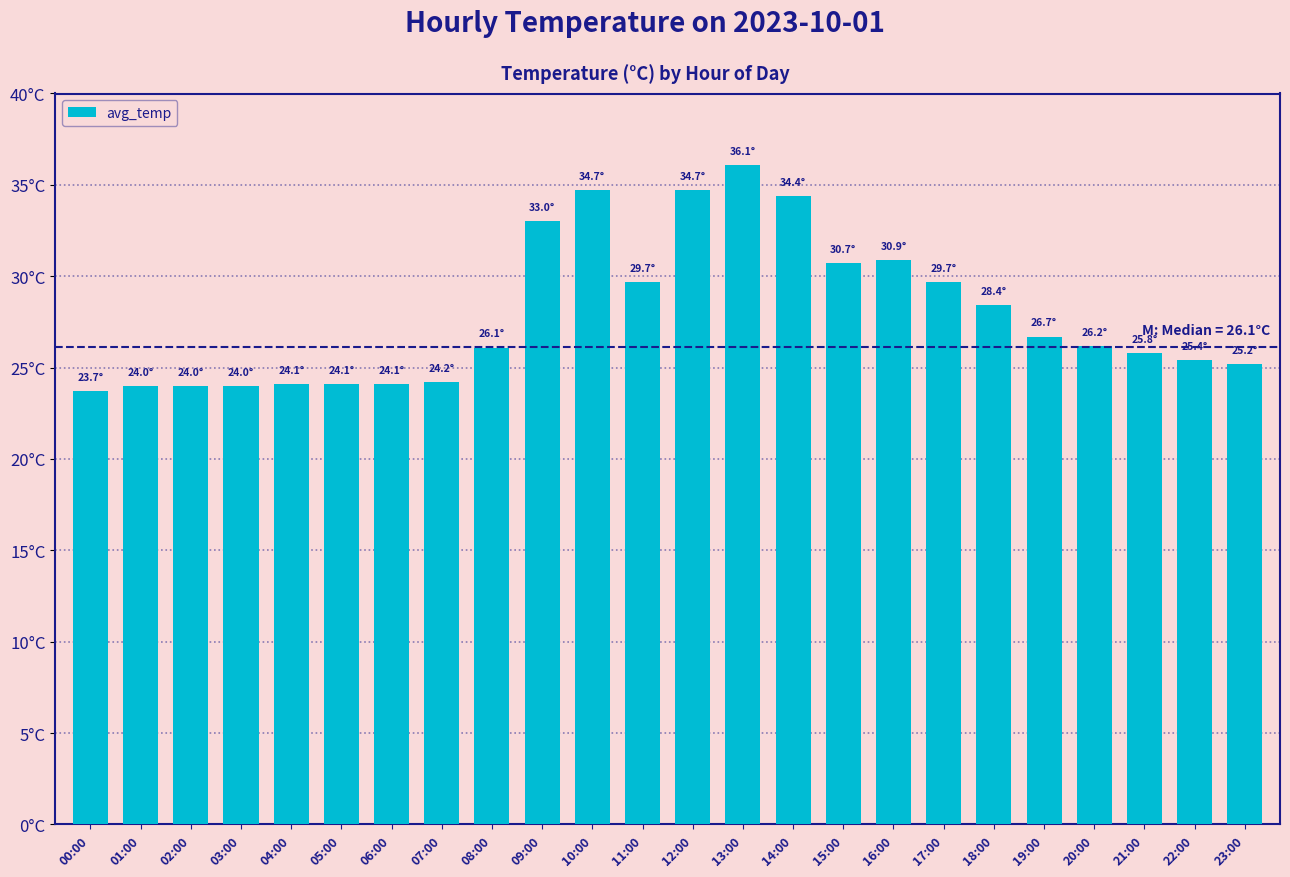

What is the difference between the maximum and minimum values?

12.4